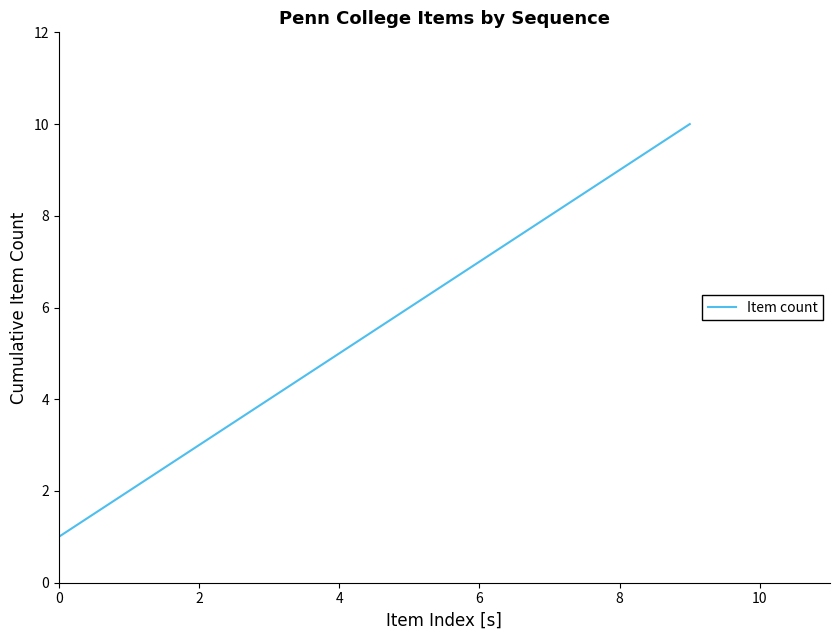

What is the greatest value displayed?

10